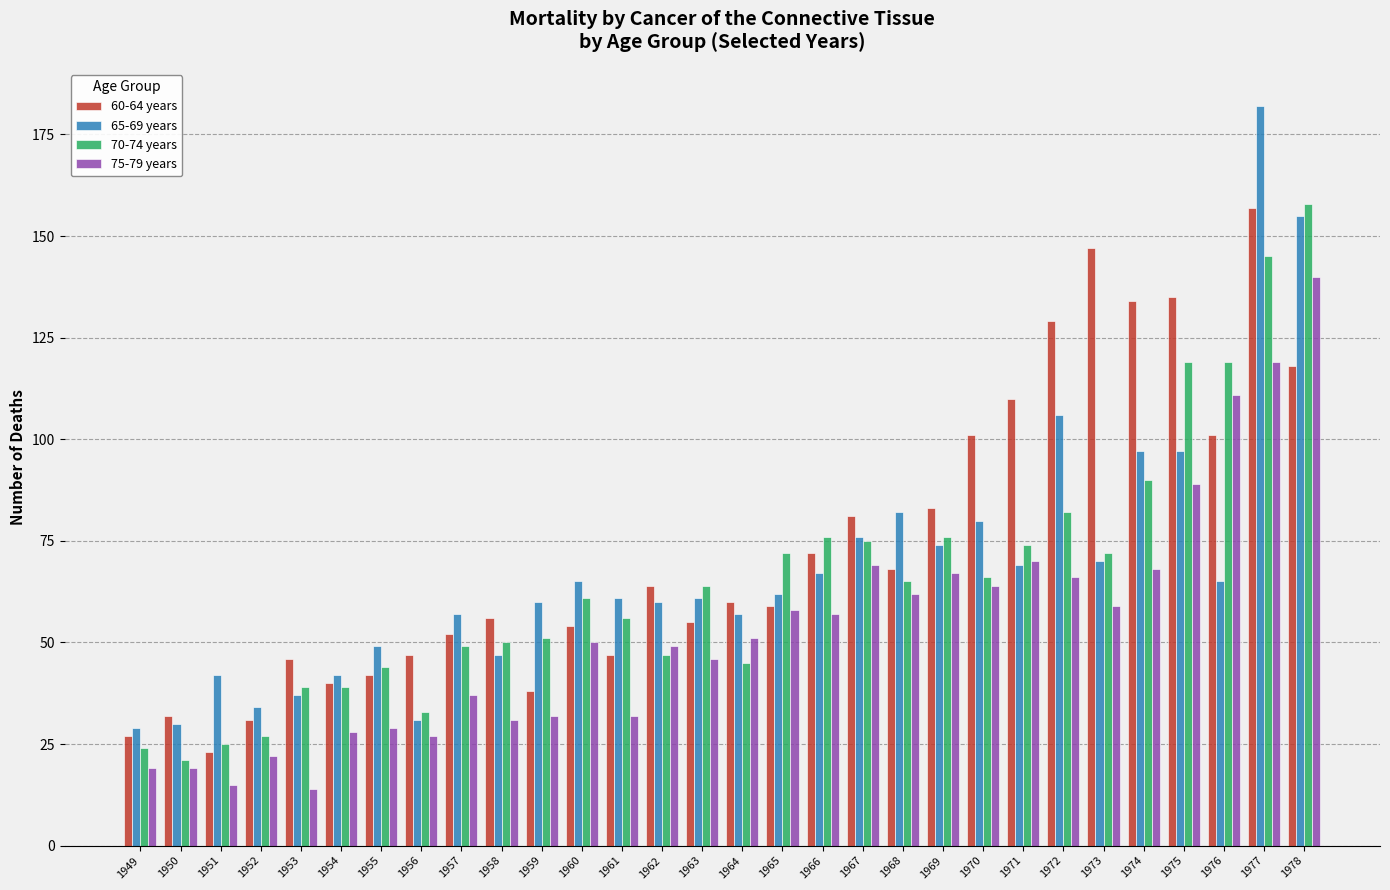

Where is 60-64 years nearest to the value 90?

1969